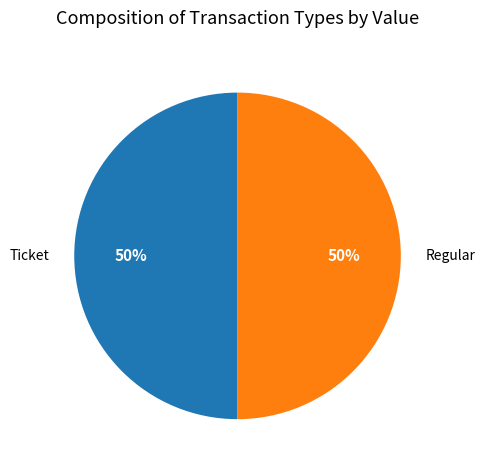

Do Regular and Ticket together represent more than half of the pie?

Yes